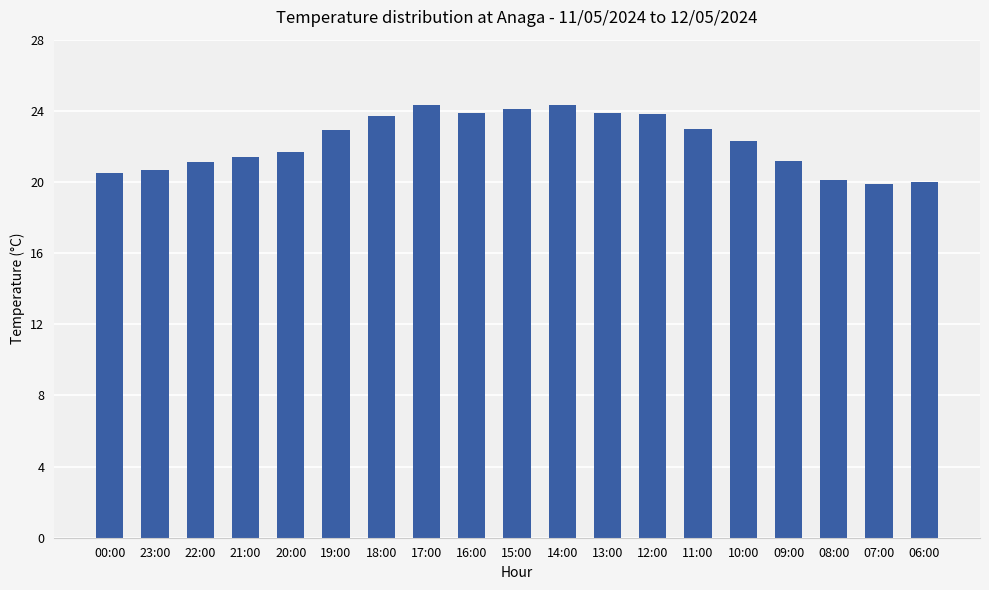

What is the greatest value displayed?

24.3